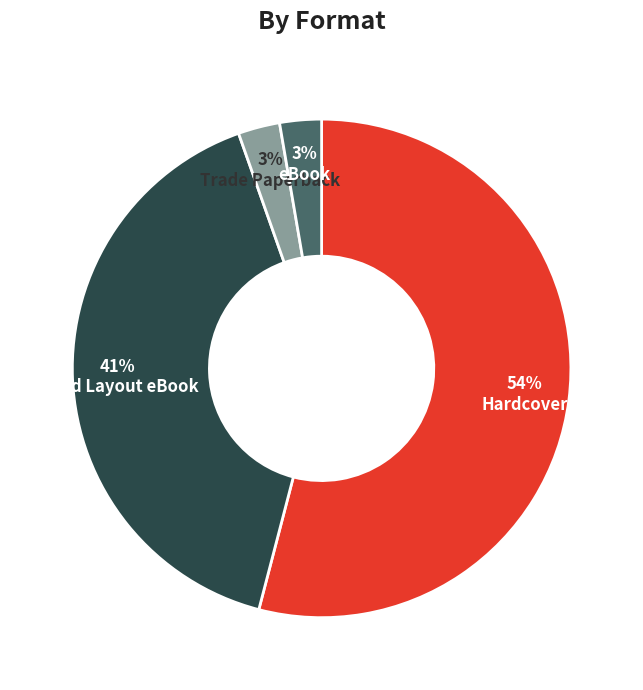

Is there any slice that represents more than half of the pie?

Yes